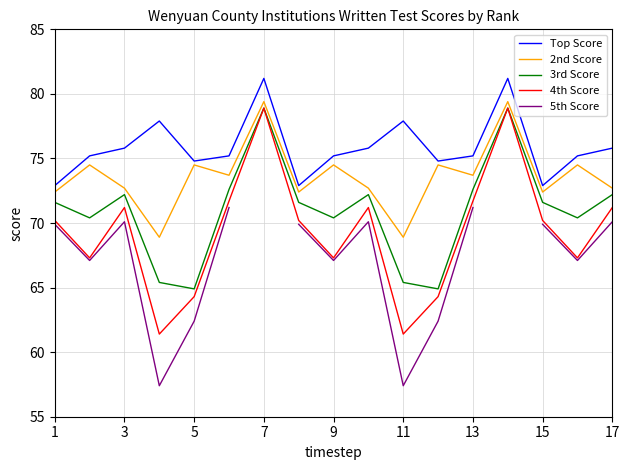

The value of Top Score at 9 is 120.3. True or false?

False